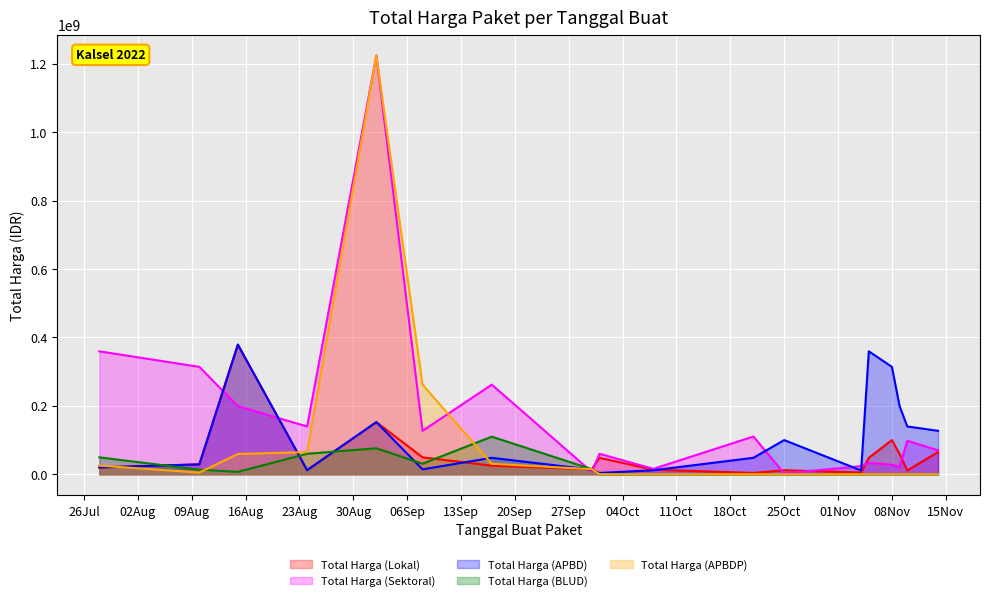

How many lines are shown in the chart?

5